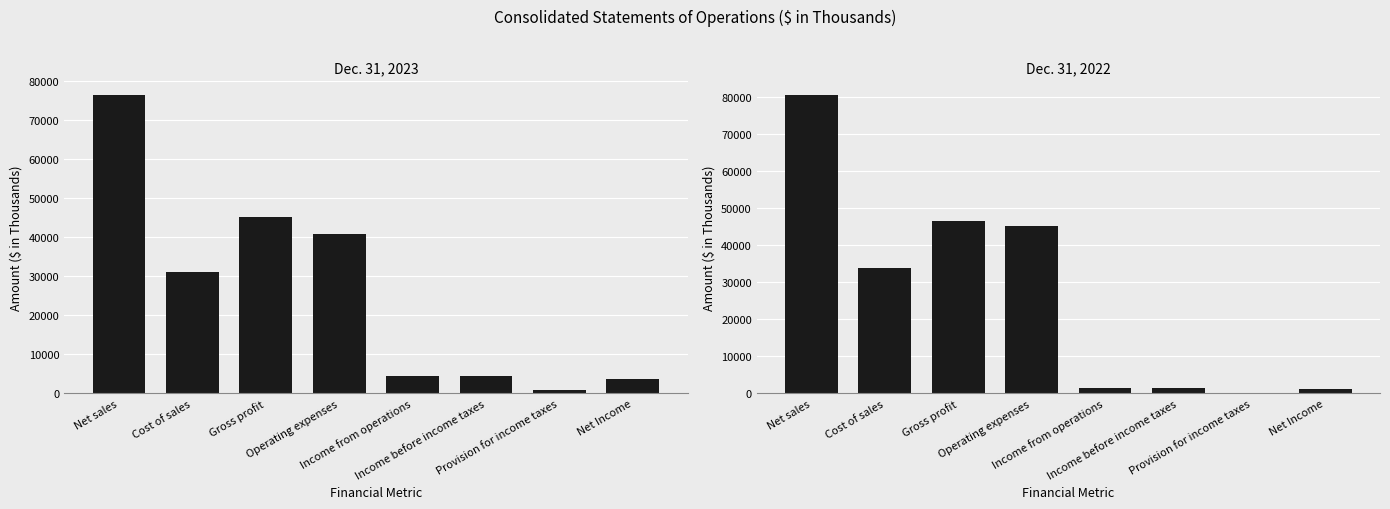

Which series has the largest total across all categories?

Dec. 31, 2022